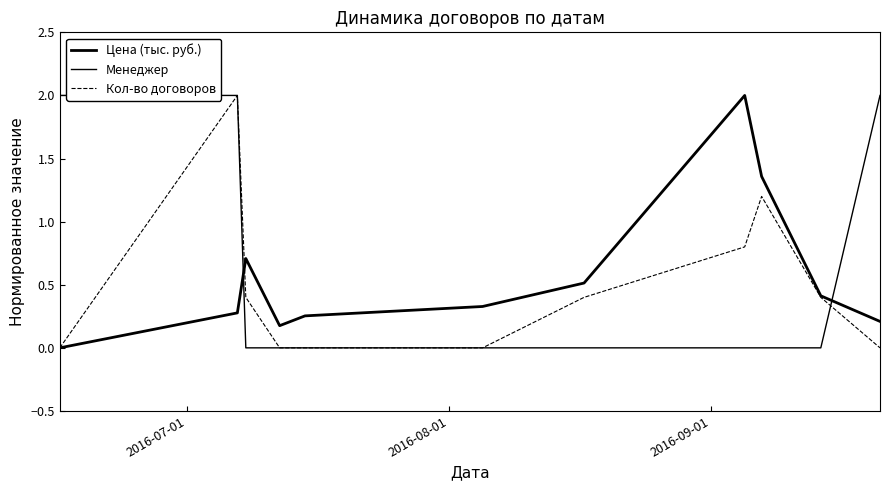

How many lines are shown in the chart?

3